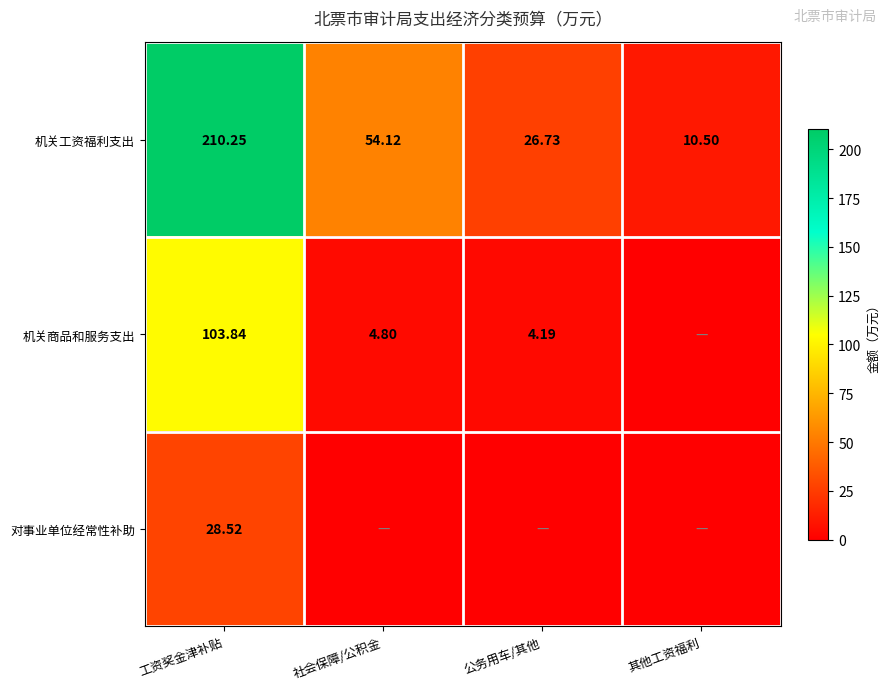

Where does the 机关工资福利支出 series first go above 54?

工资奖金津补贴